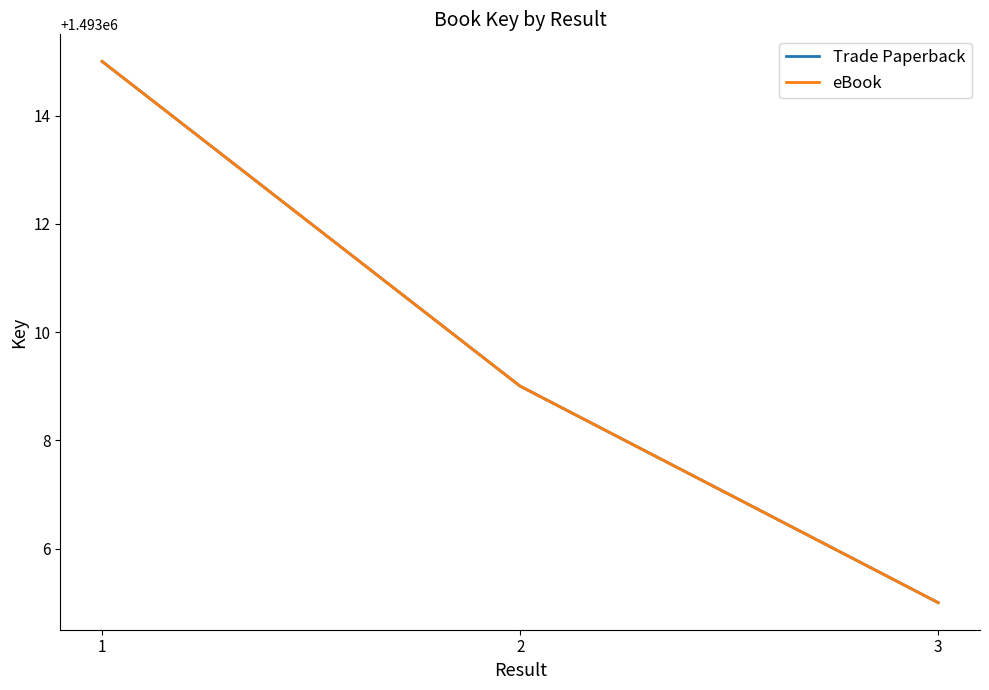

What is the value of the eBook point at the 3rd from the left?

1493005